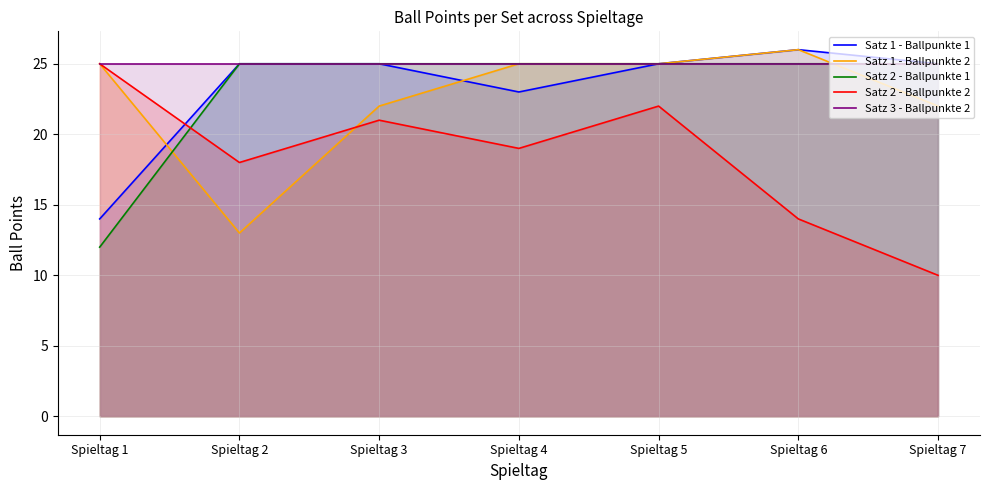

What is the greatest value displayed?

26